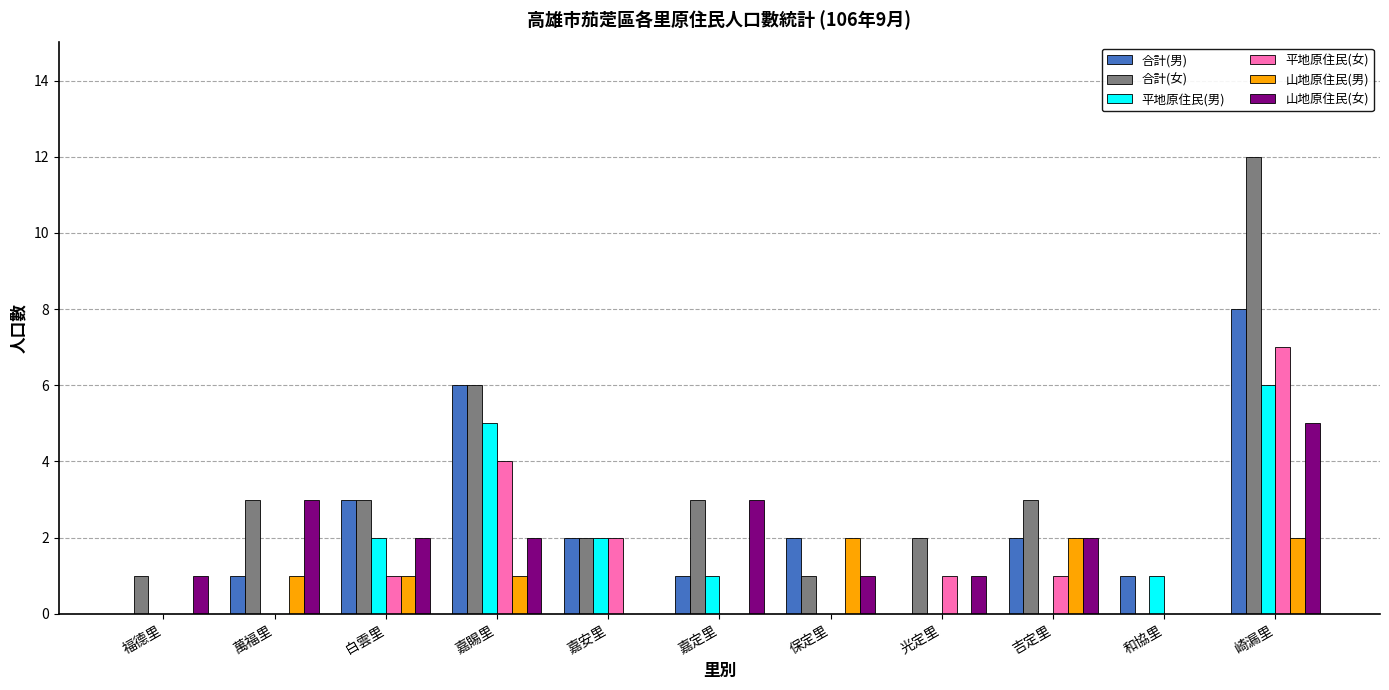

What value does the 合計(女) series have at 崎漏里?

12